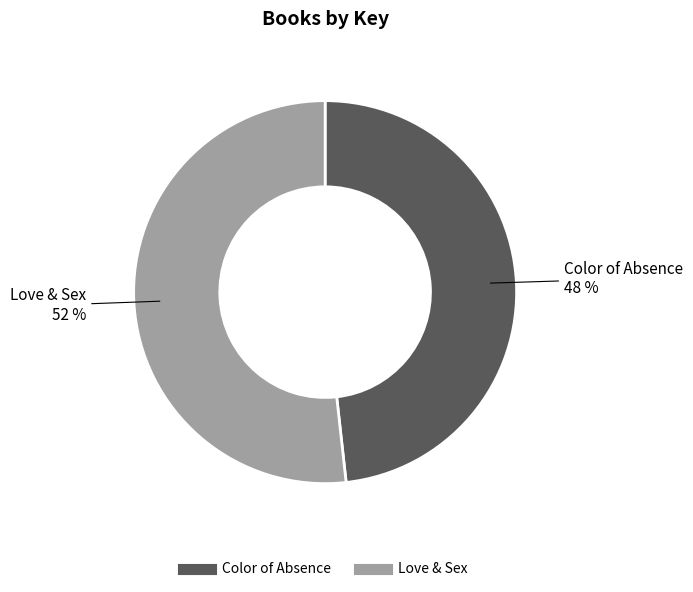

The Color of Absence slice represents 48% of the pie. True or false?

True